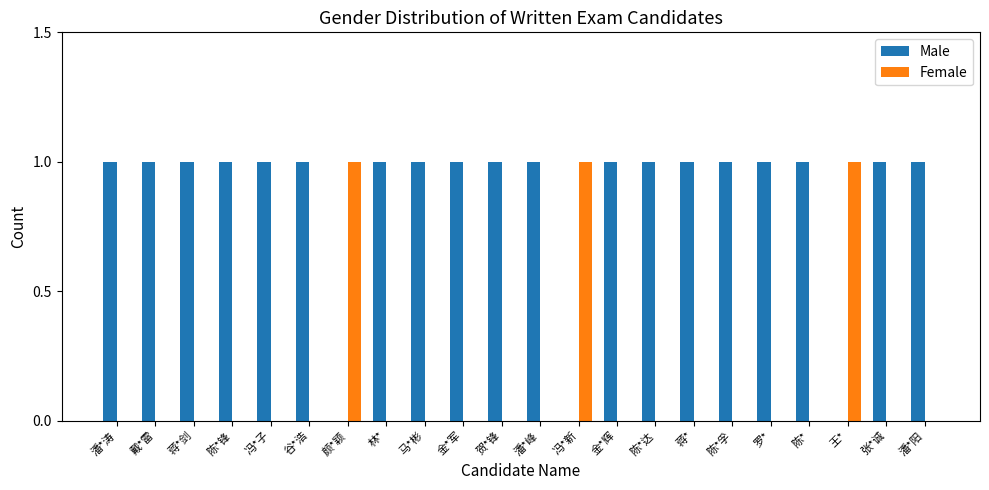

Which series has the largest total across all categories?

Male